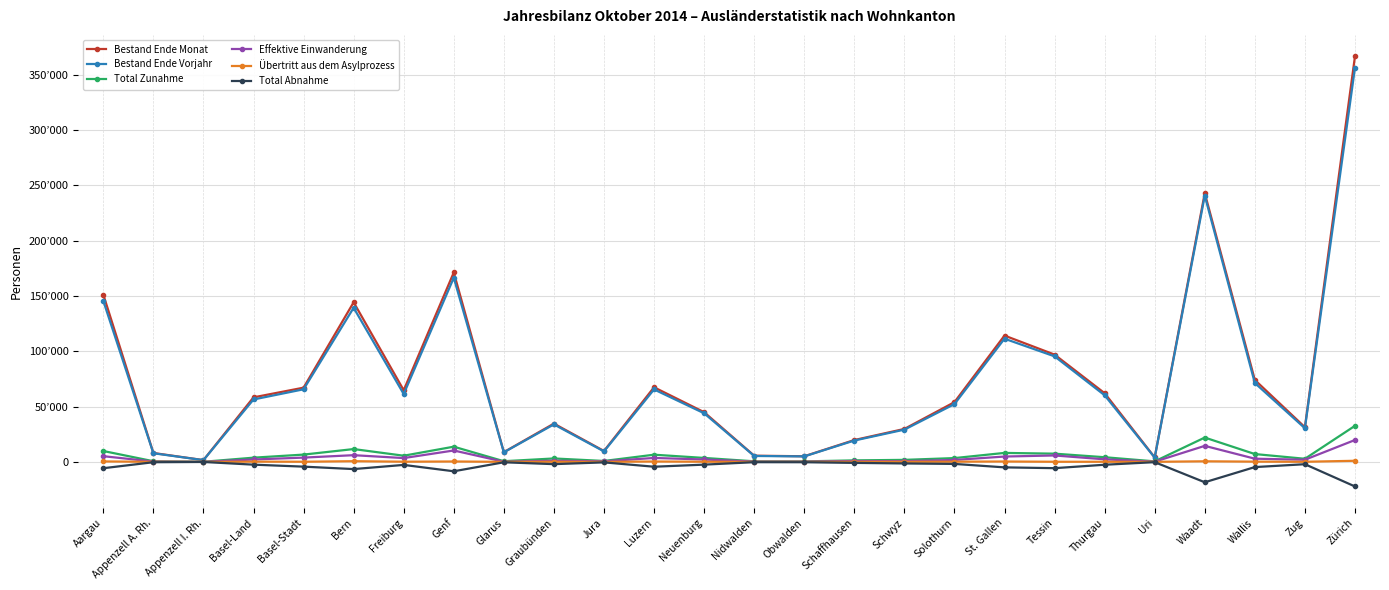

What is the difference between the Total Abnahme values at Appenzell I. Rh. and Glarus?

292